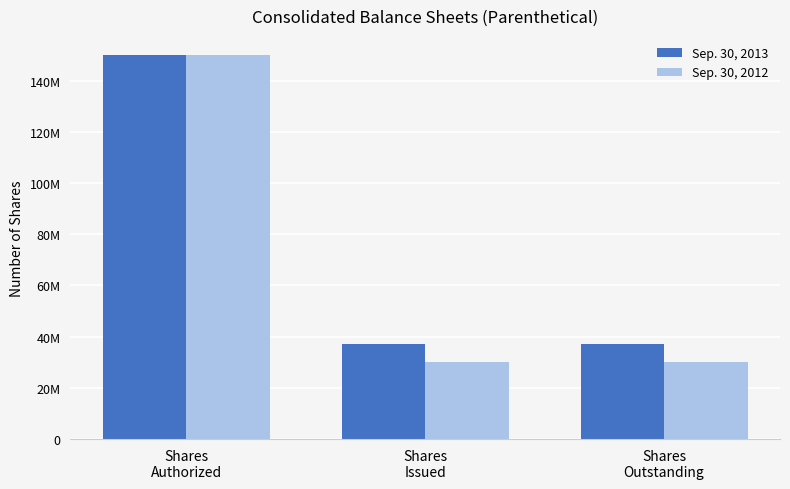

Does the chart contain stacked bars?

No